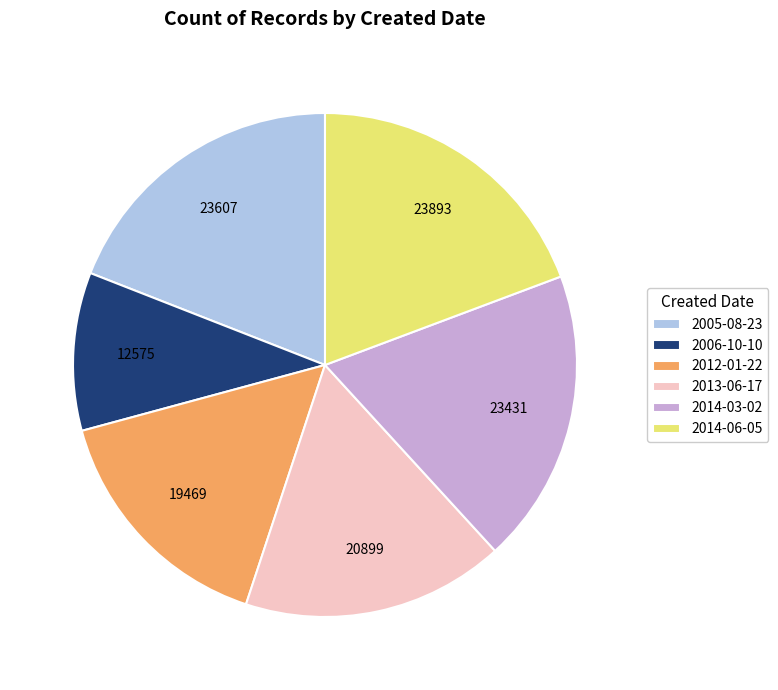

What is the smallest slice in the pie chart?

2006-10-10